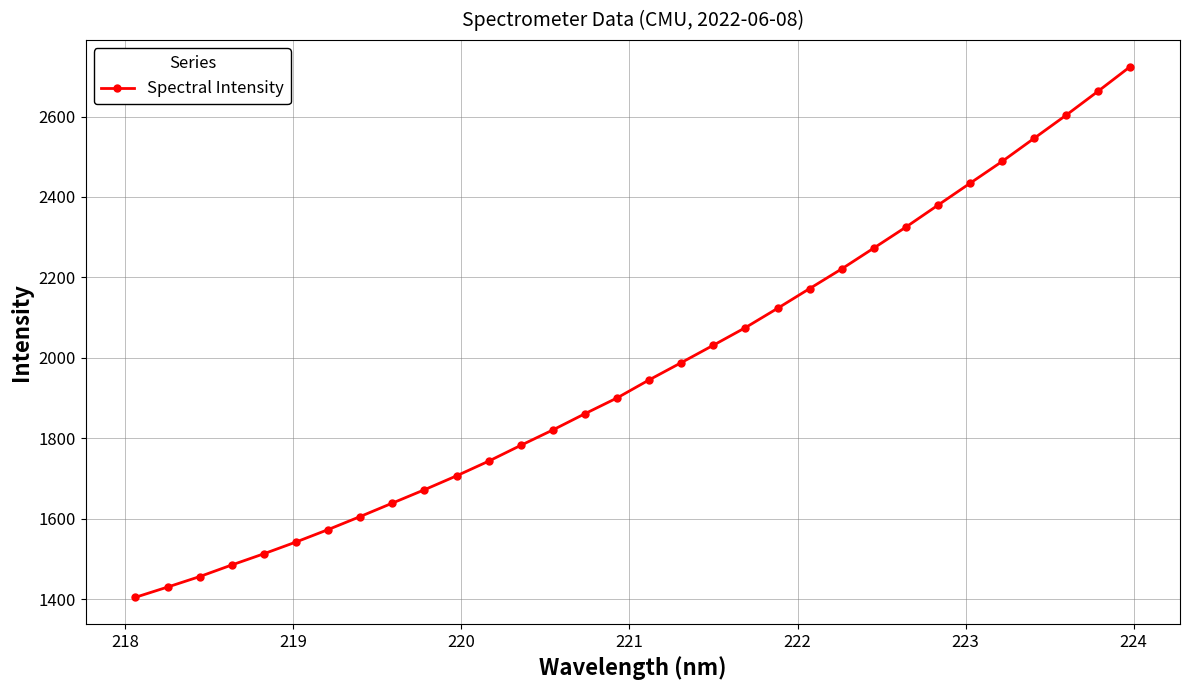

What is the minimum value shown in the chart?

1404.3